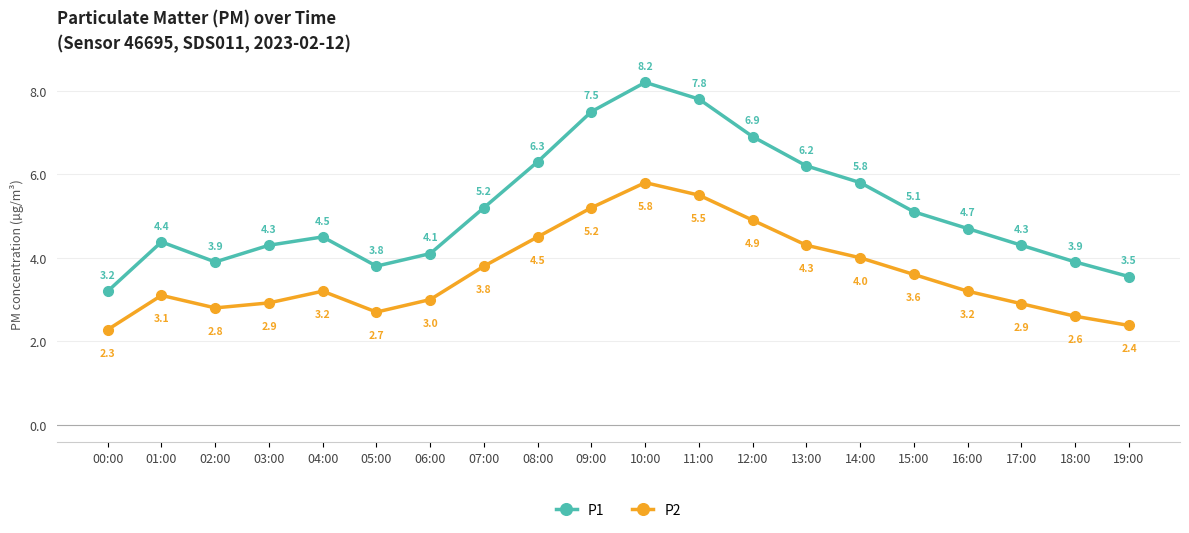

The value of P2 at 13:00 is 6.1. True or false?

False